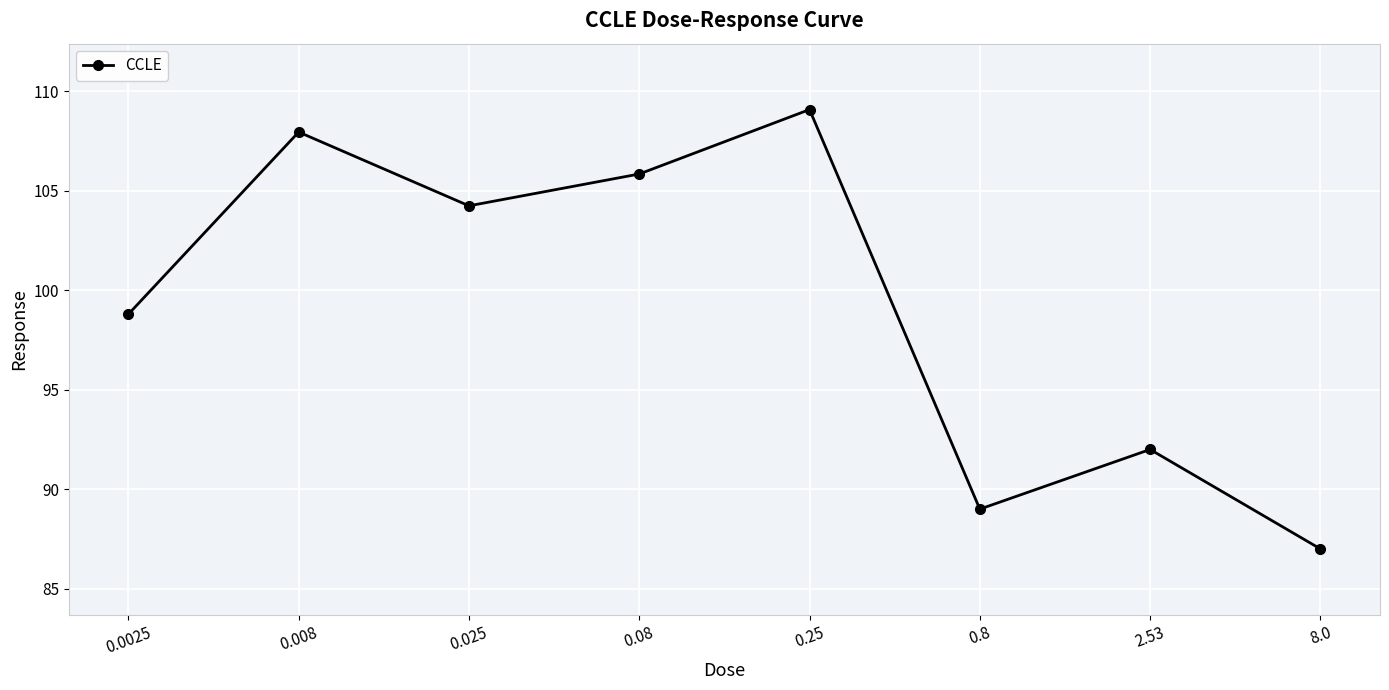

List the labels in order of value, largest first.

0.25, 0.008, 0.08, 0.025, 0.0025, 2.53, 0.8, 8.0